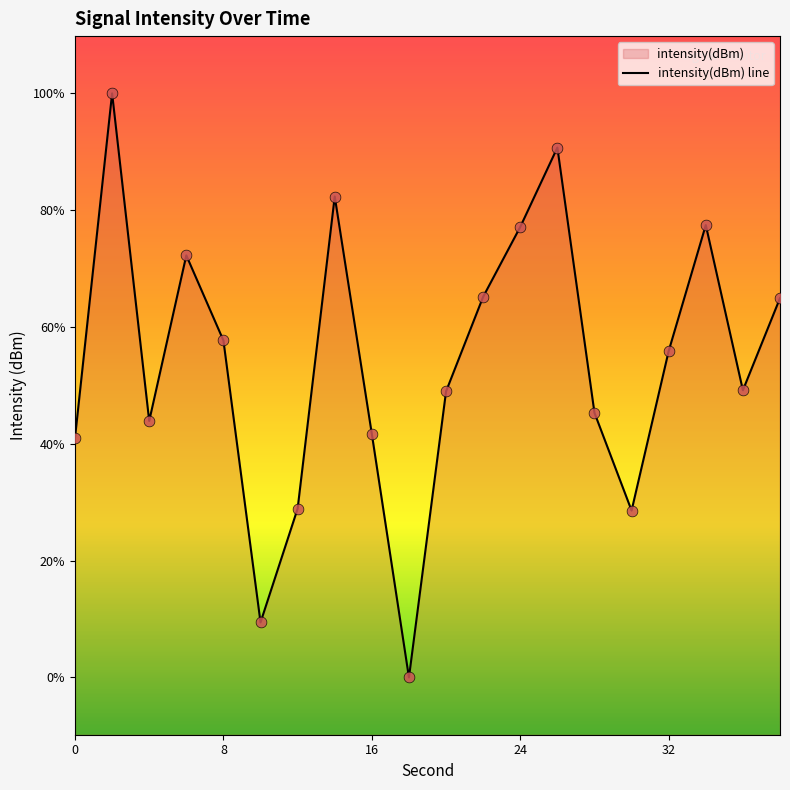

Between 10 and 20, which is larger?

20